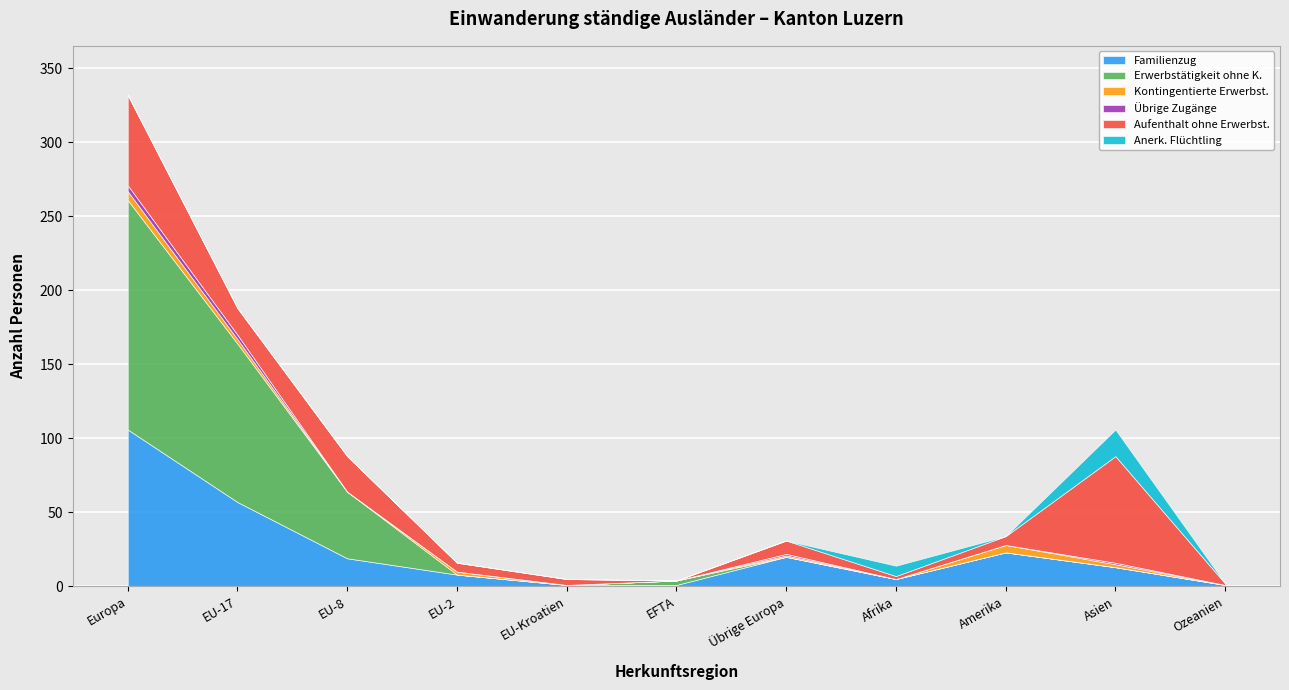

How many values in the Anerk. Flüchtling series exceed 0?

2